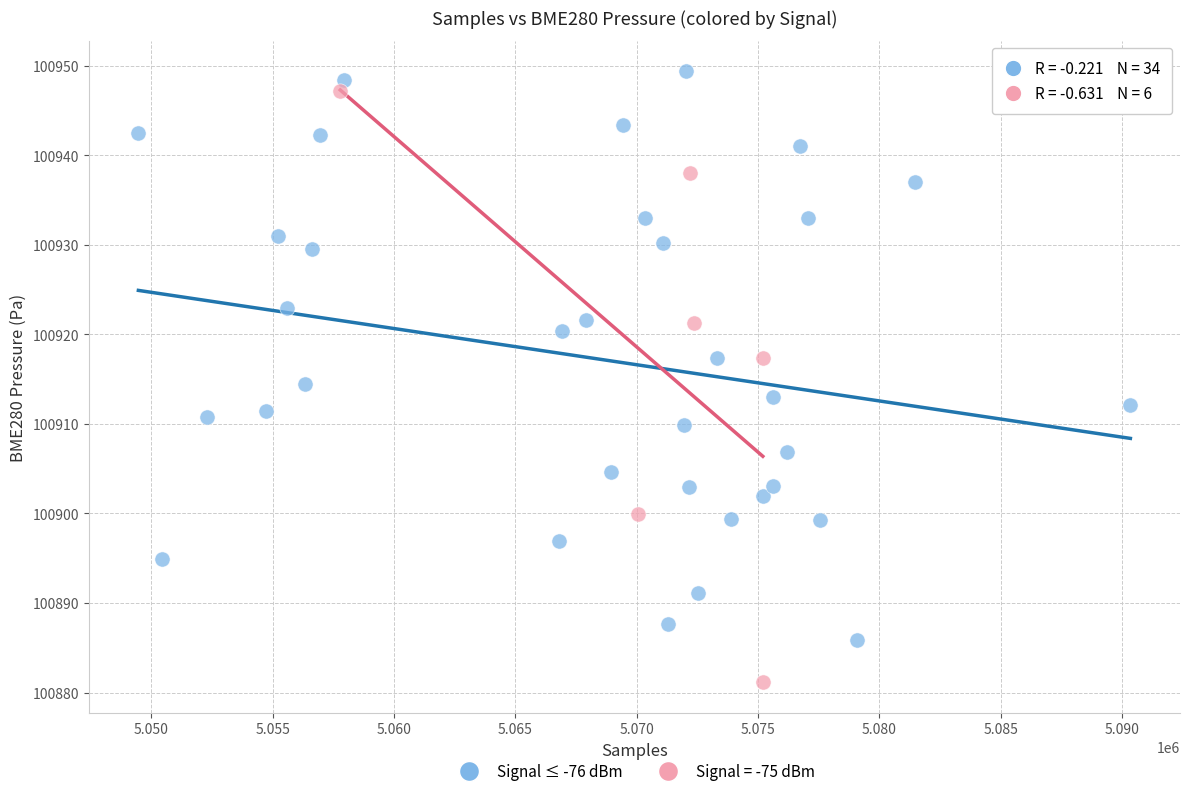

Which series reaches the minimum Y coordinate?

Signal = -75 dBm